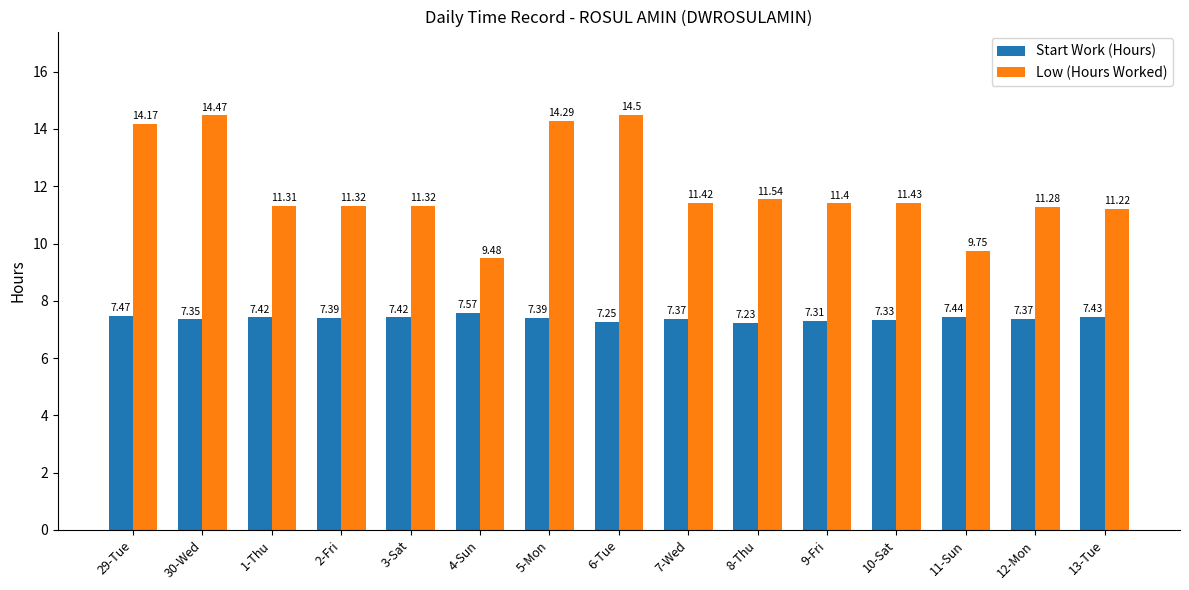

What is the difference between the maximum and minimum values in the Start Work (Hours) series?

0.3